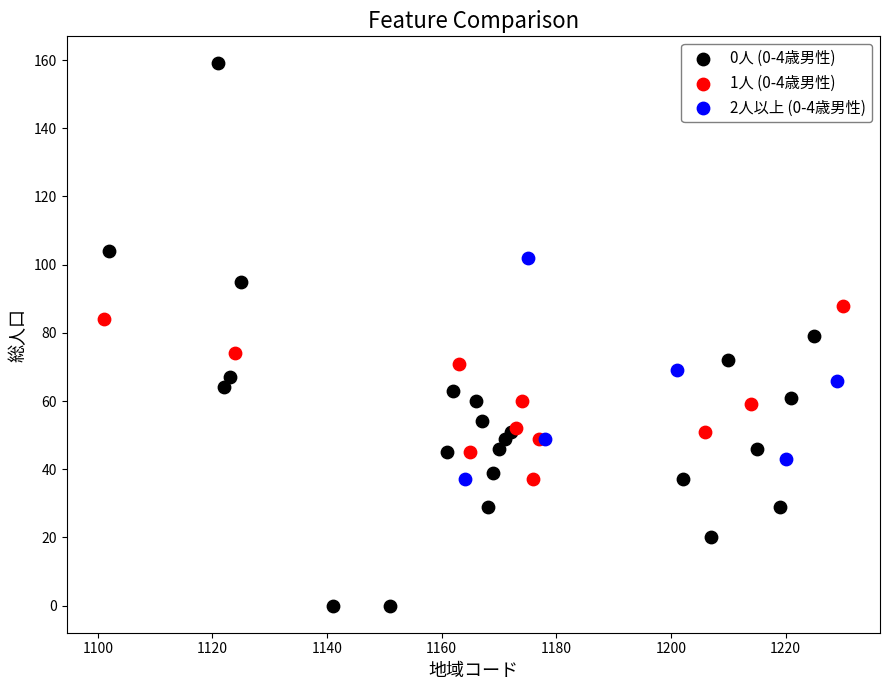

Which series reaches the maximum Y coordinate?

0人 (0-4歳男性)